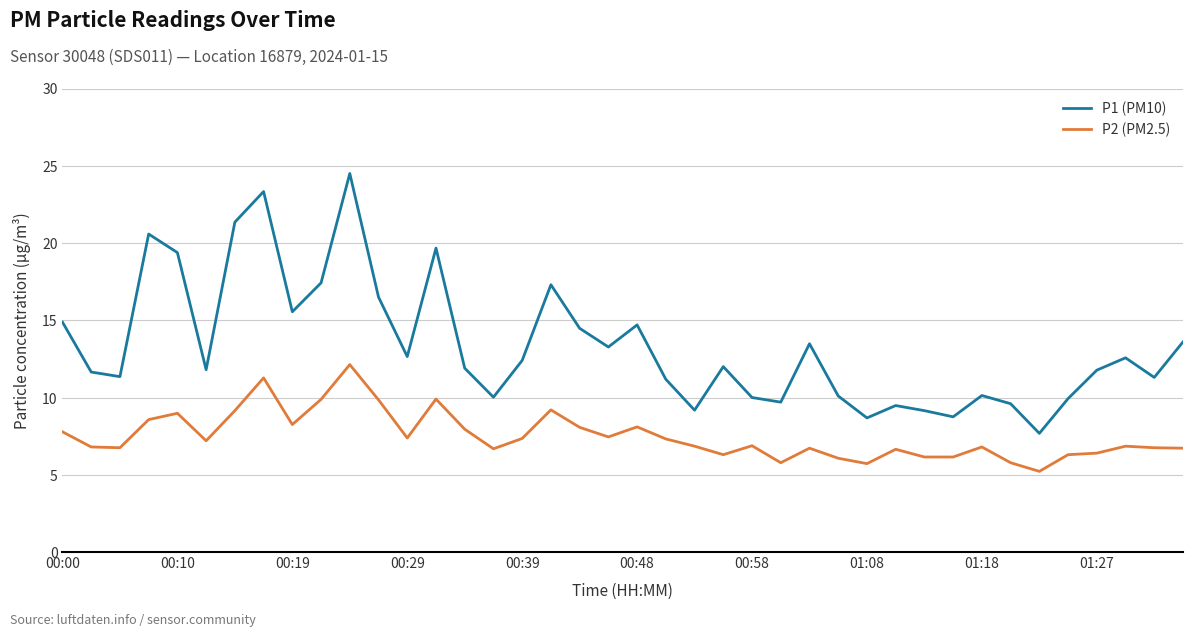

At how many categories does at least one series exceed 22?

2